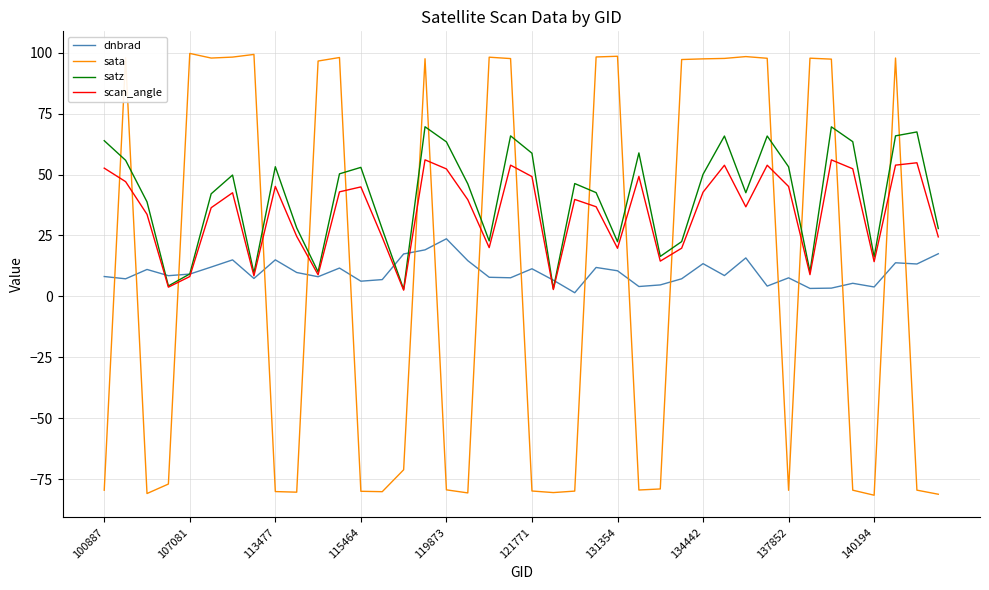

What is the sum of all scan_angle values?

1377.0